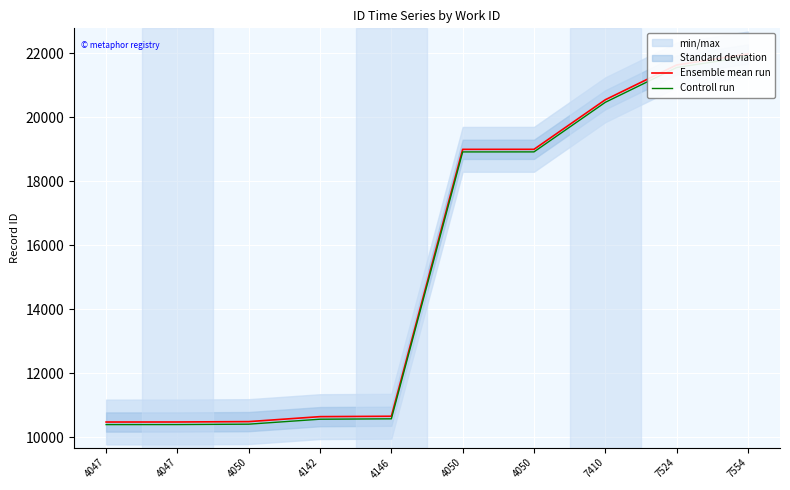

Which series changed the most between 4047 and 4050?

Ensemble mean run